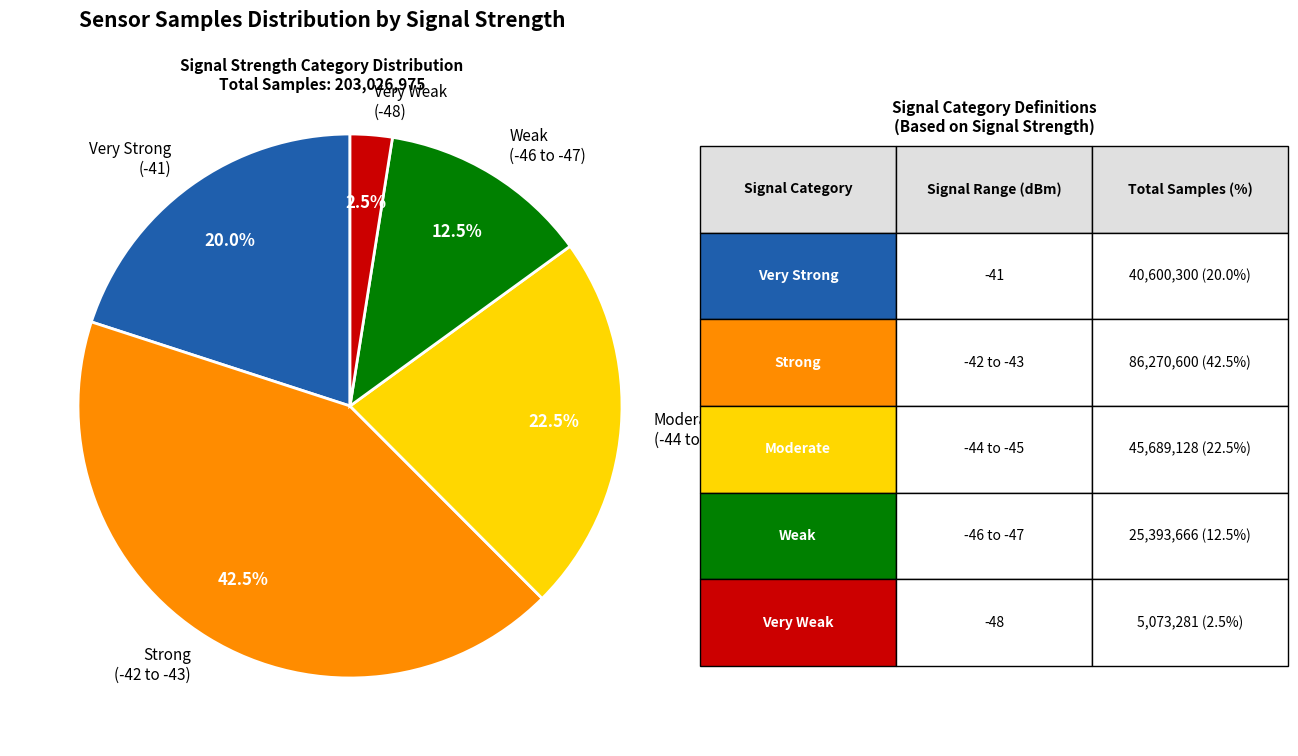

What portion of the pie excludes Strong (-42 to -43)?

57.5%